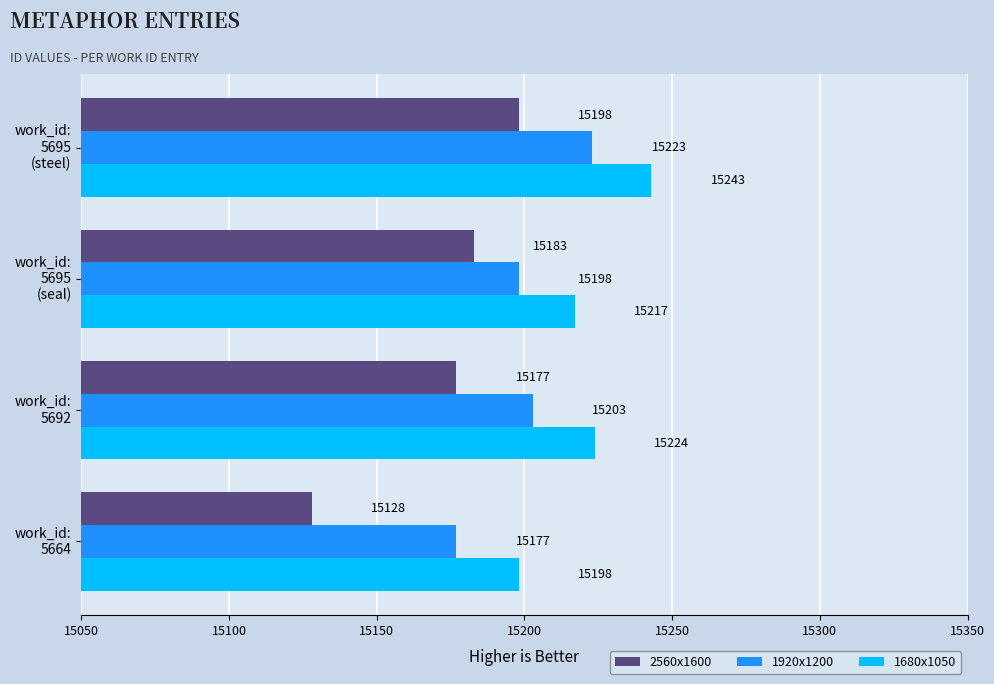

Which series has the largest range (max minus min)?

2560x1600